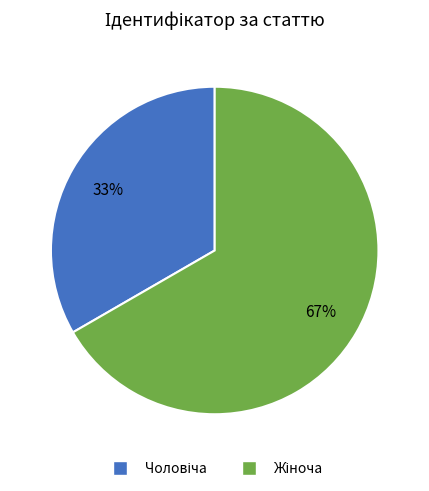

To the nearest percent, what is the average slice percentage?

50%